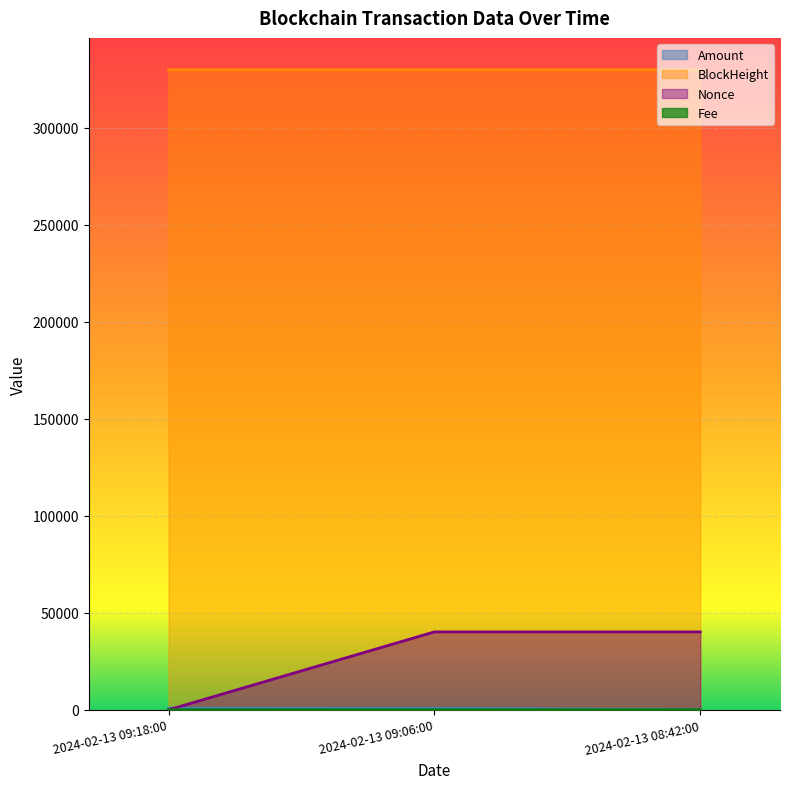

Reading left to right, extract all data points from this chart.

Amount: 2024-02-13 09:18:00=894.4	2024-02-13 09:06:00=885.5	2024-02-13 08:42:00=10.0
Fee: 2024-02-13 09:18:00=0.1	2024-02-13 09:06:00=0.5	2024-02-13 08:42:00=0.5
BlockHeight: 2024-02-13 09:18:00=329776.0	2024-02-13 09:06:00=329773.0	2024-02-13 08:42:00=329771.0
Nonce: 2024-02-13 09:18:00=0.0	2024-02-13 09:06:00=40161.0	2024-02-13 08:42:00=40159.0